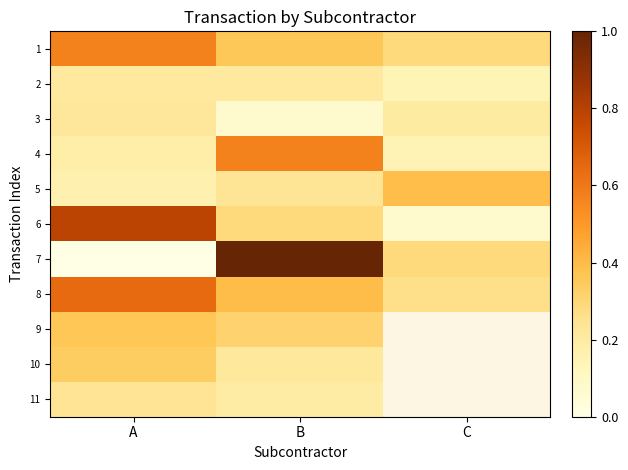

Which series has the largest total across all categories?

8